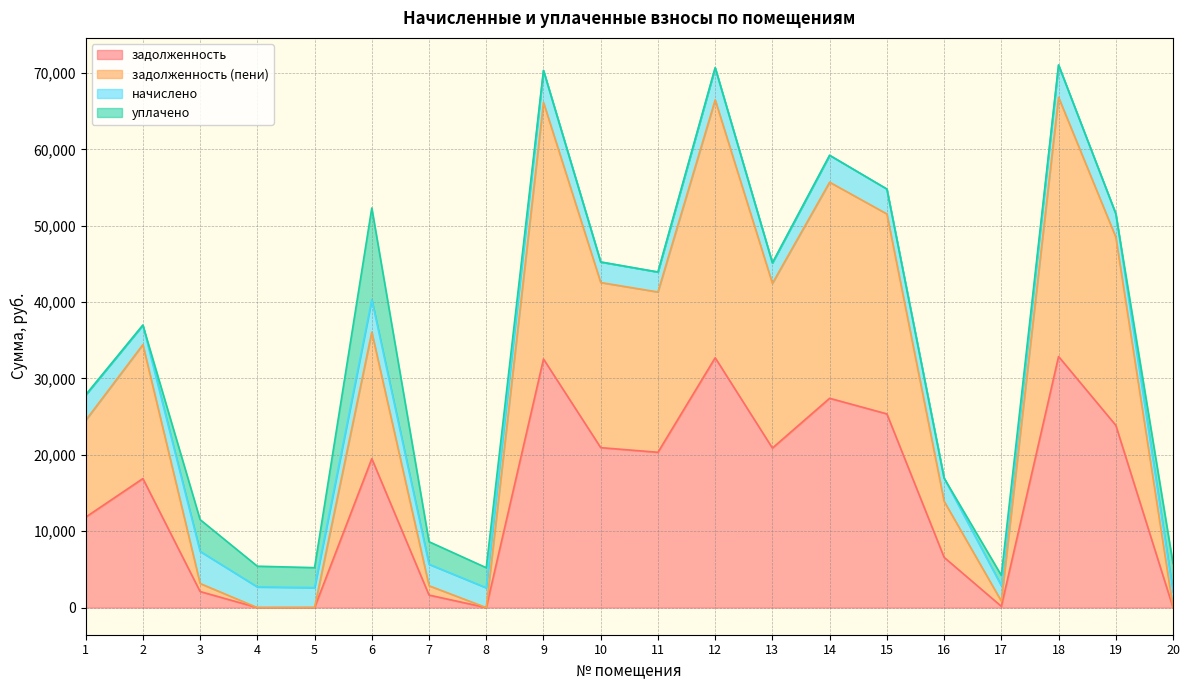

What is the total value across all series at 11?

43939.1